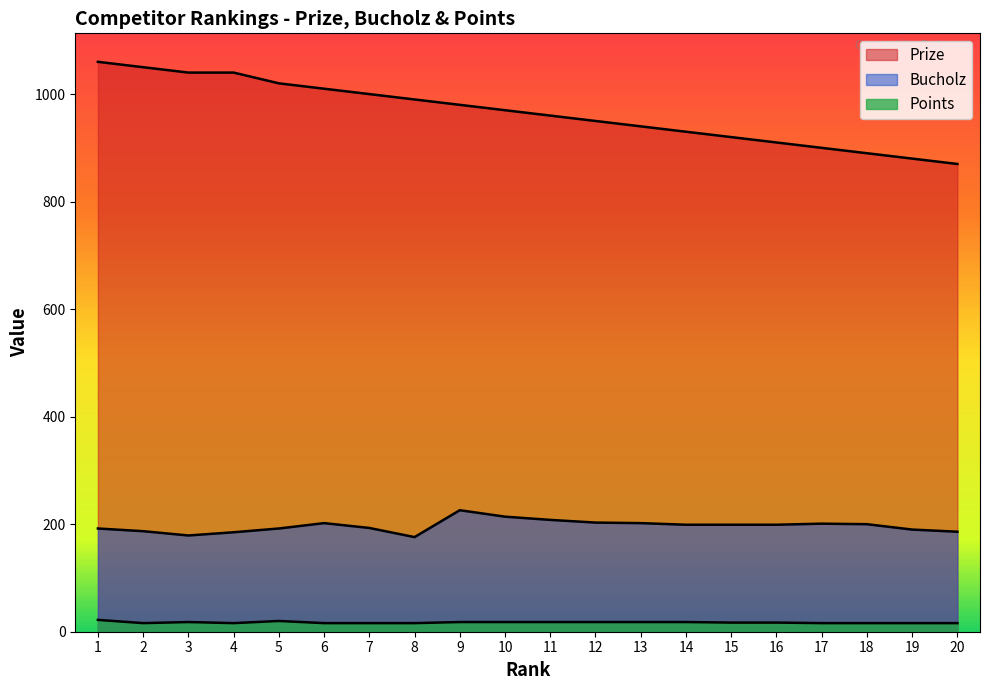

True or false: Prize has a value of 515 at 19.

False